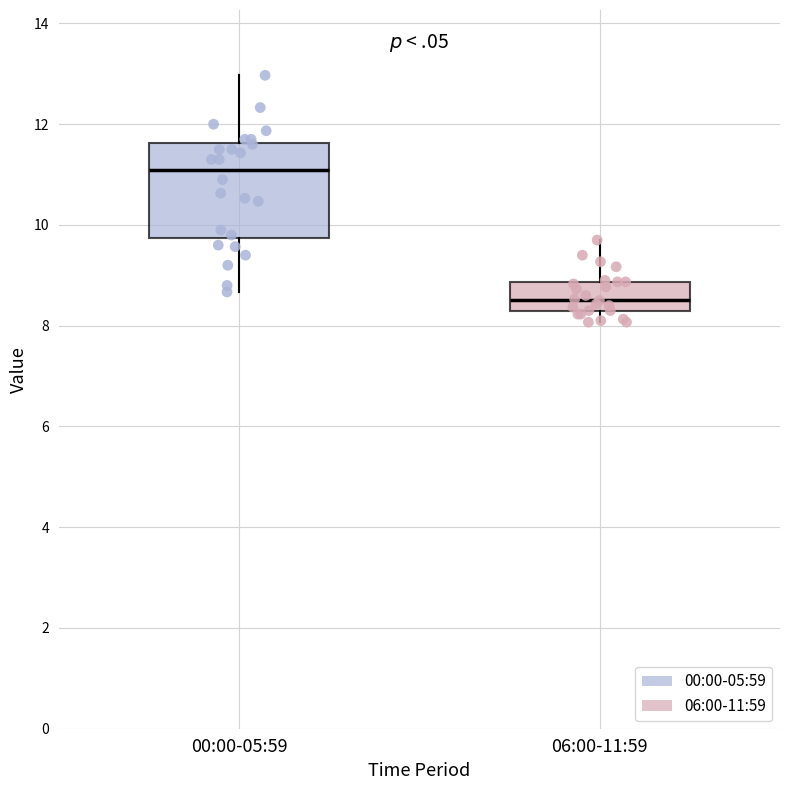

Reading left to right, read every box against the y-axis: the position of its median line, the range the box covers, and the ends of its whiskers. The values are not printed on the chart, so give them approximately, as read against the axis.

00:00-05:59: median 11.2, box 9.8 to 11.6, whiskers 8.6 to 13.0
06:00-11:59: median 8.6, box 8.2 to 8.8, whiskers 8.0 to 9.8